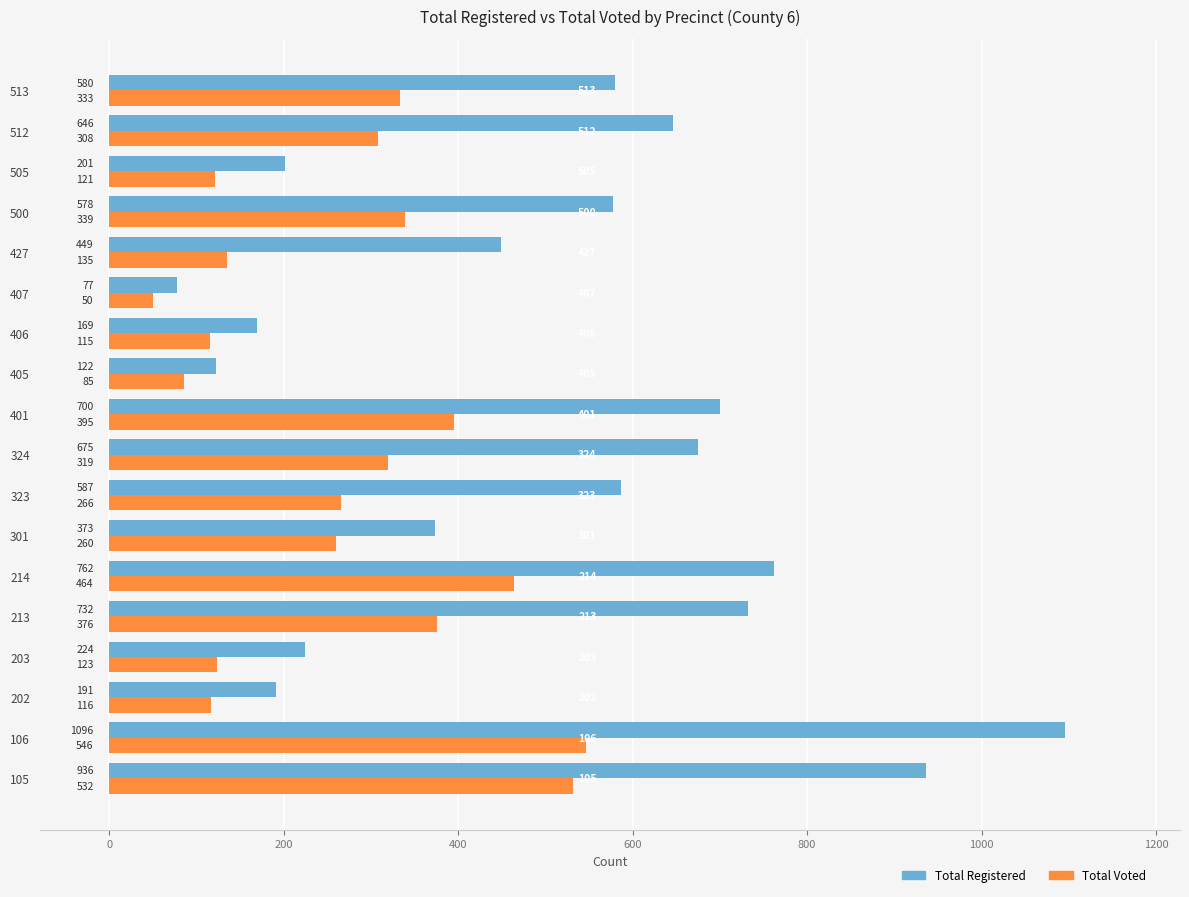

At which label is Total Voted closest to 298?

512